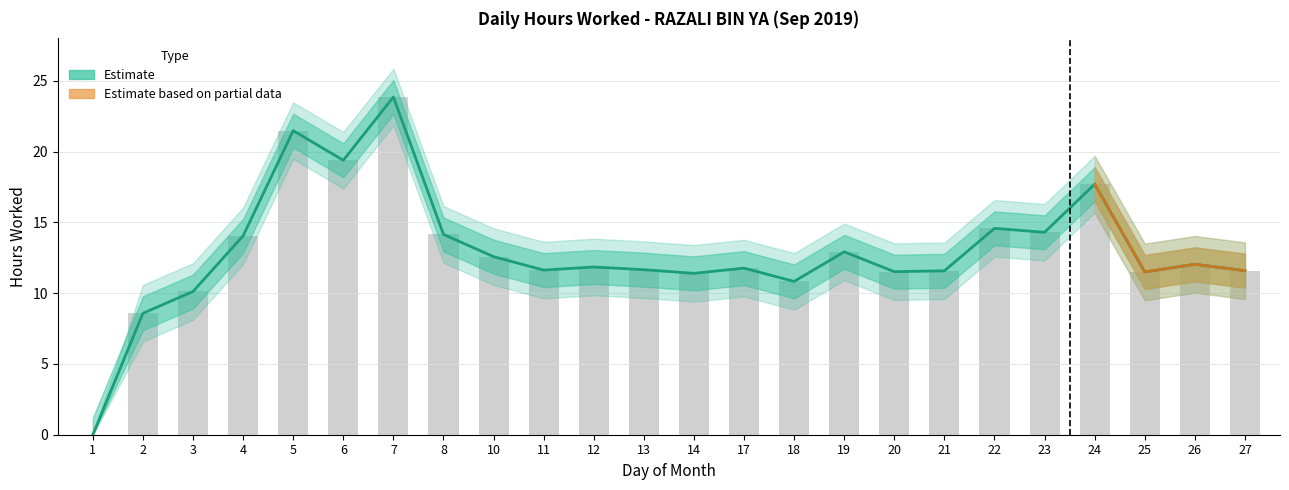

True or false: Hours Worked has a value of 21.5 at 5.

True